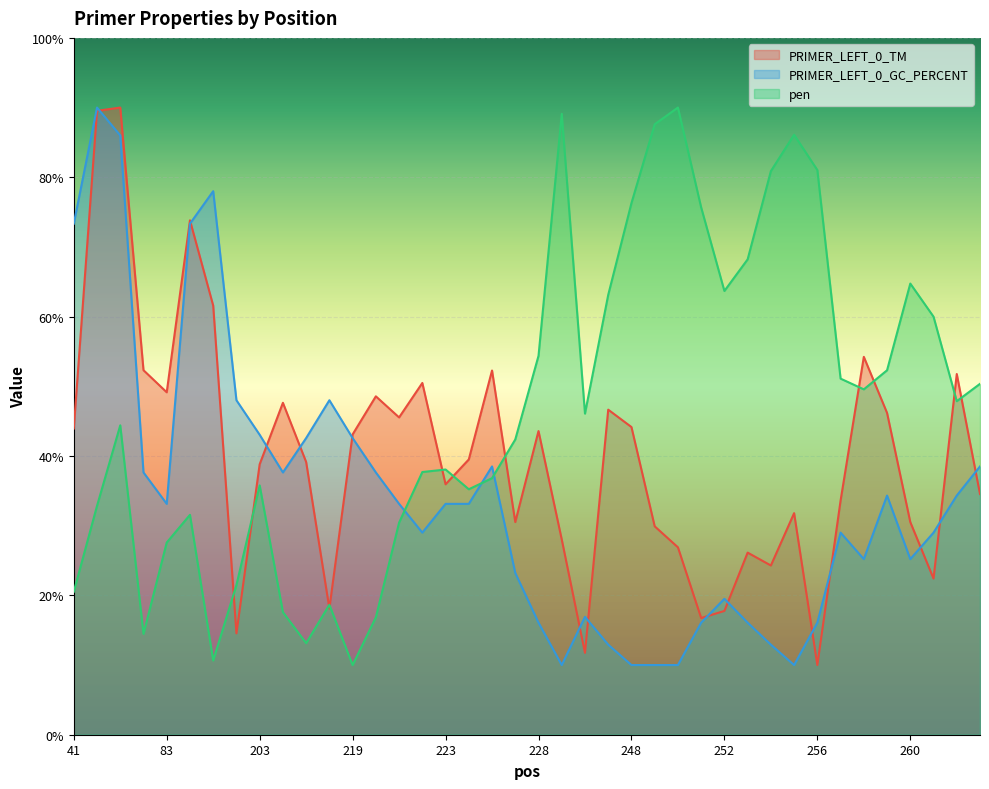

True or false: PRIMER_LEFT_0_GC_PERCENT and pen cross at least once.

True